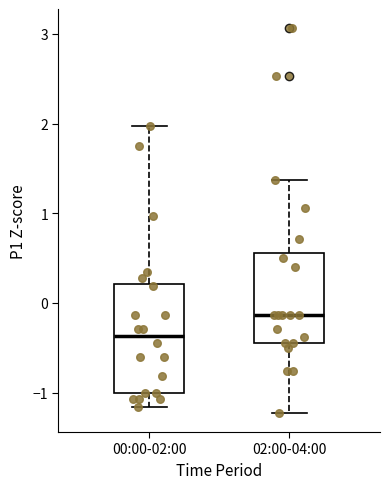

Reading left to right, read every box against the y-axis: the position of its median line, the range the box covers, and the ends of its whiskers. The values are not printed on the chart, so give them approximately, as read against the axis.

00:00-02:00: median -0.4, box -1.0 to 0.2, whiskers -1.2 to 2.0
02:00-04:00: median -0.1, box -0.4 to 0.6, whiskers -1.2 to 1.4